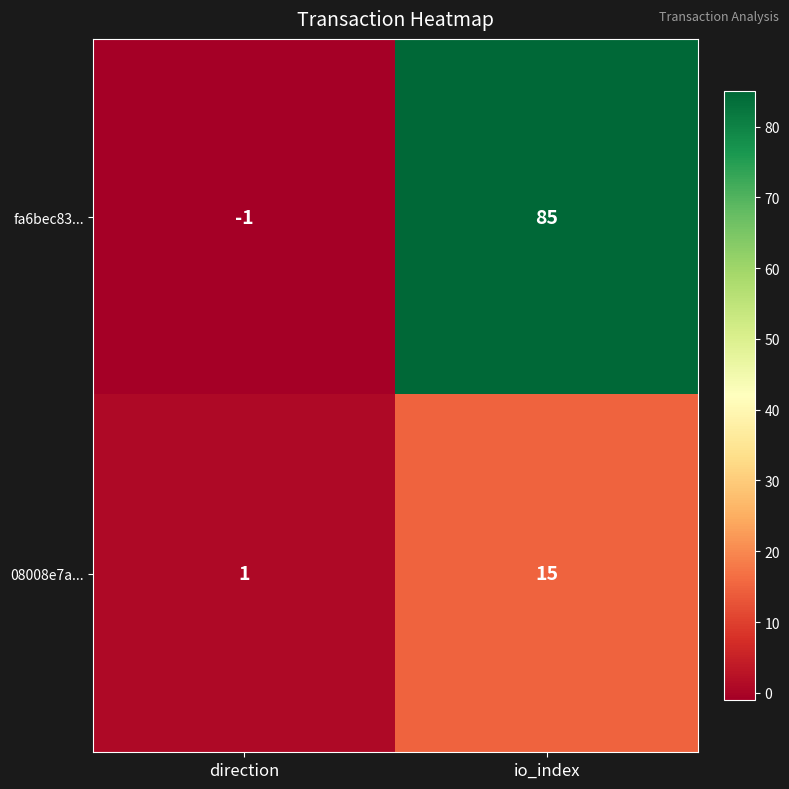

How many distinct data groups are displayed?

2